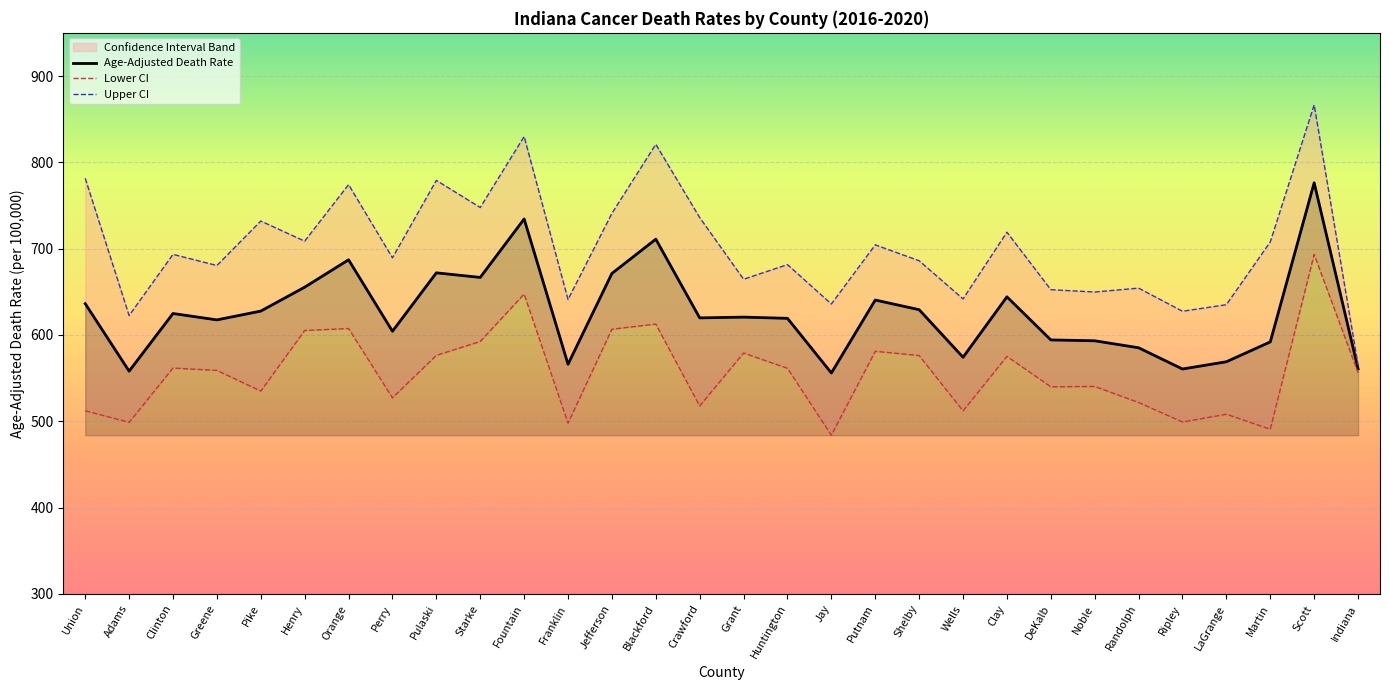

Where is the first local maximum for Upper CI?

Clinton